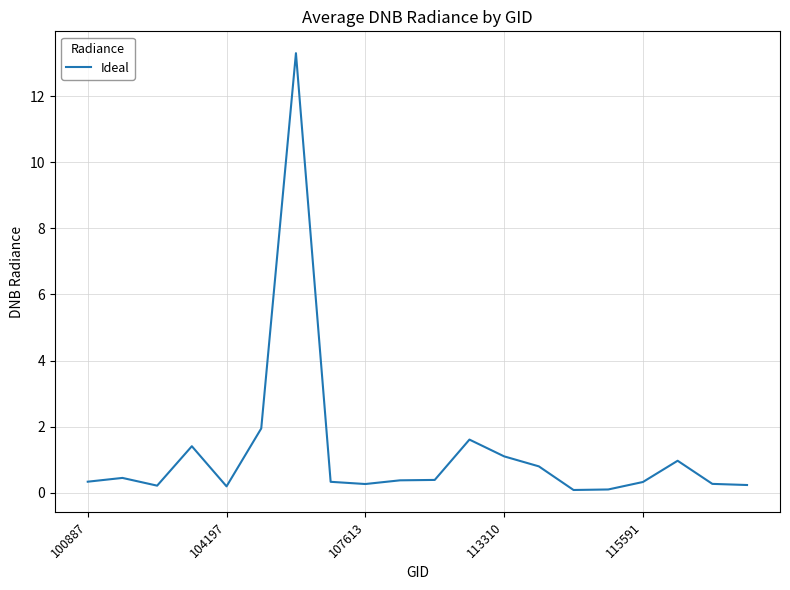

What is the difference between the maximum and minimum values?

13.2